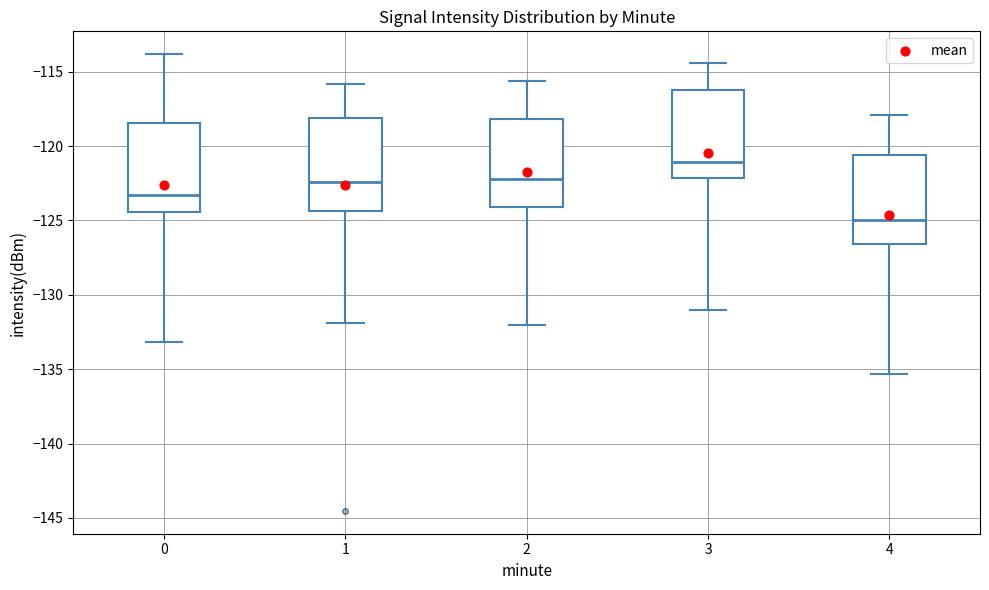

Where does the lower whisker of the box at x = 3 end on the y-axis? The values are not printed on the chart, so give them approximately, as read against the axis.

-131.0